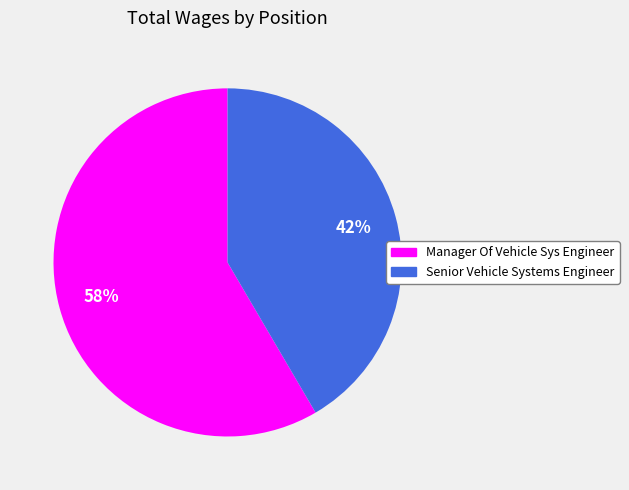

Count the number of slices in the pie.

2